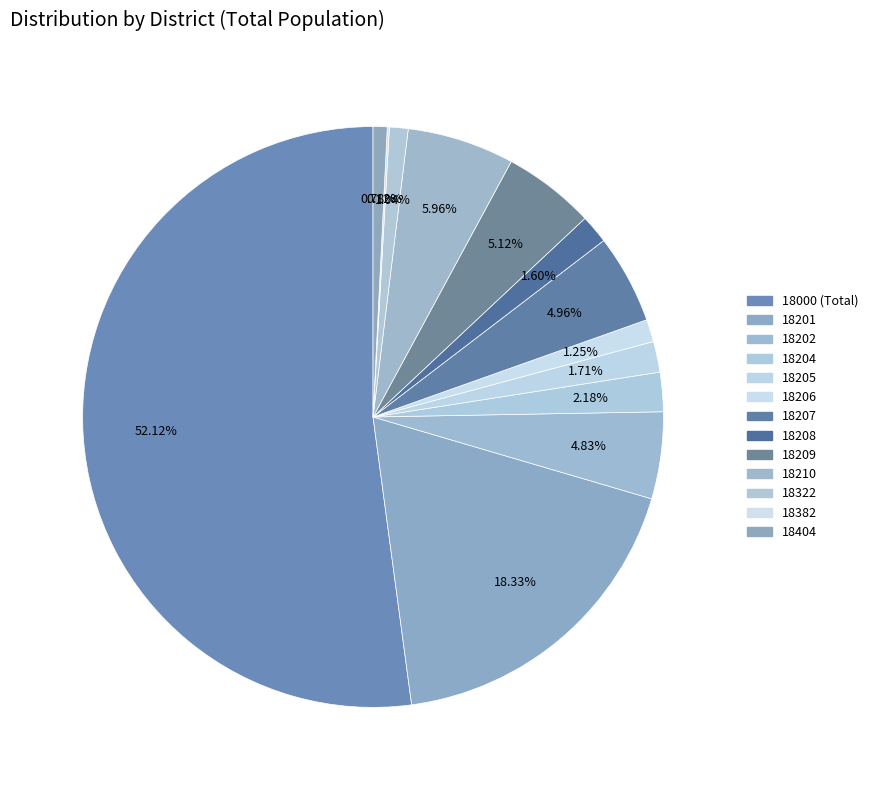

How many slices are in this pie chart?

13